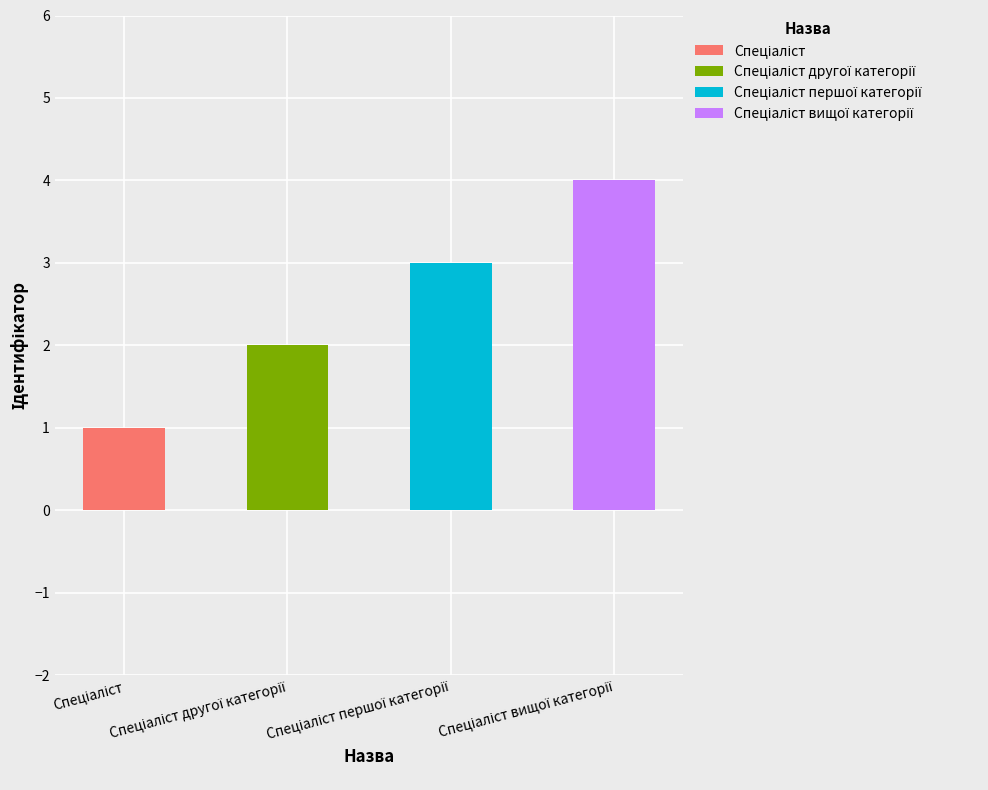

Reading left to right, extract all data points from this chart.

1	2	3	4